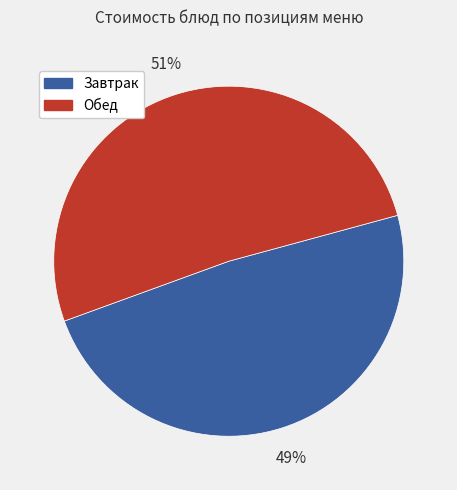

To the nearest percent, what is the average slice percentage?

50%